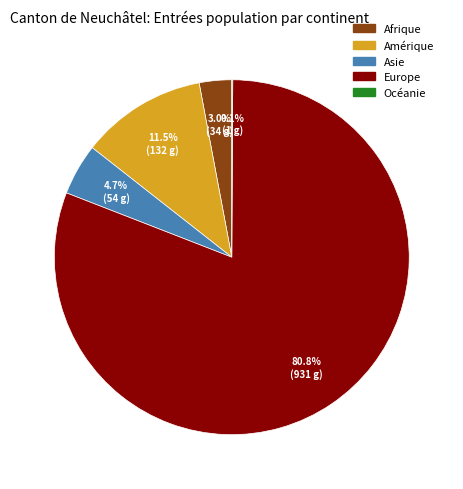

Which slice is the largest?

Europe